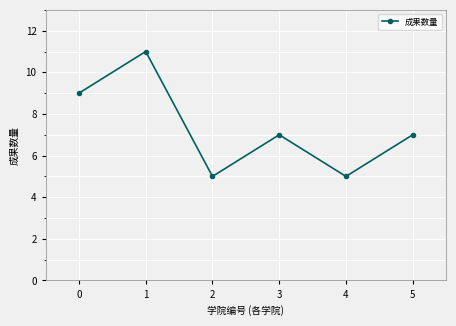

What is the minimum value shown in the chart?

5